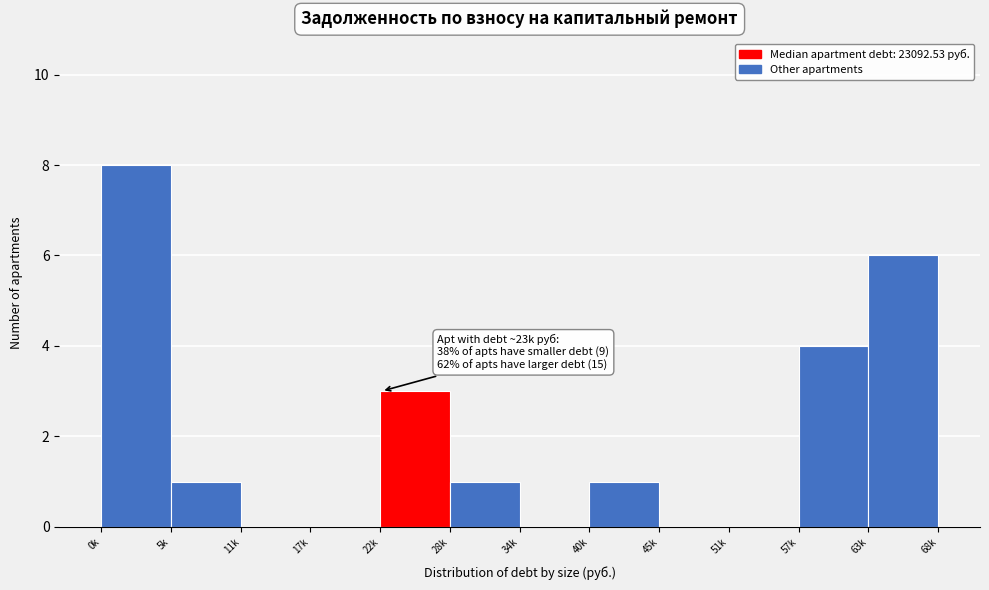

Reading left to right, what are all the values shown in this chart?

0k=8	5k=1	11k=0	17k=0	22k=3	28k=1	34k=0	40k=1	45k=0	51k=0	57k=4	63k=6